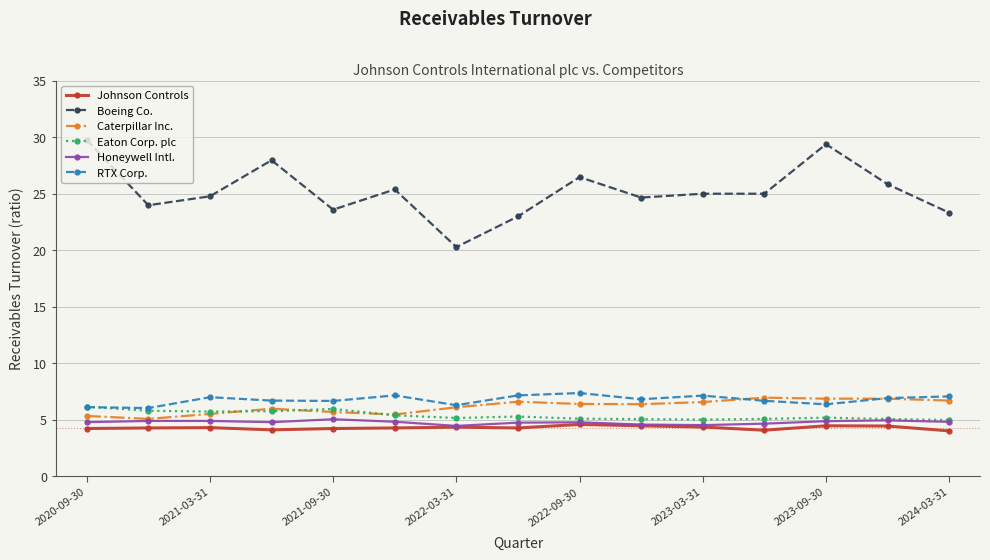

Does the chart have visible grid lines?

Yes